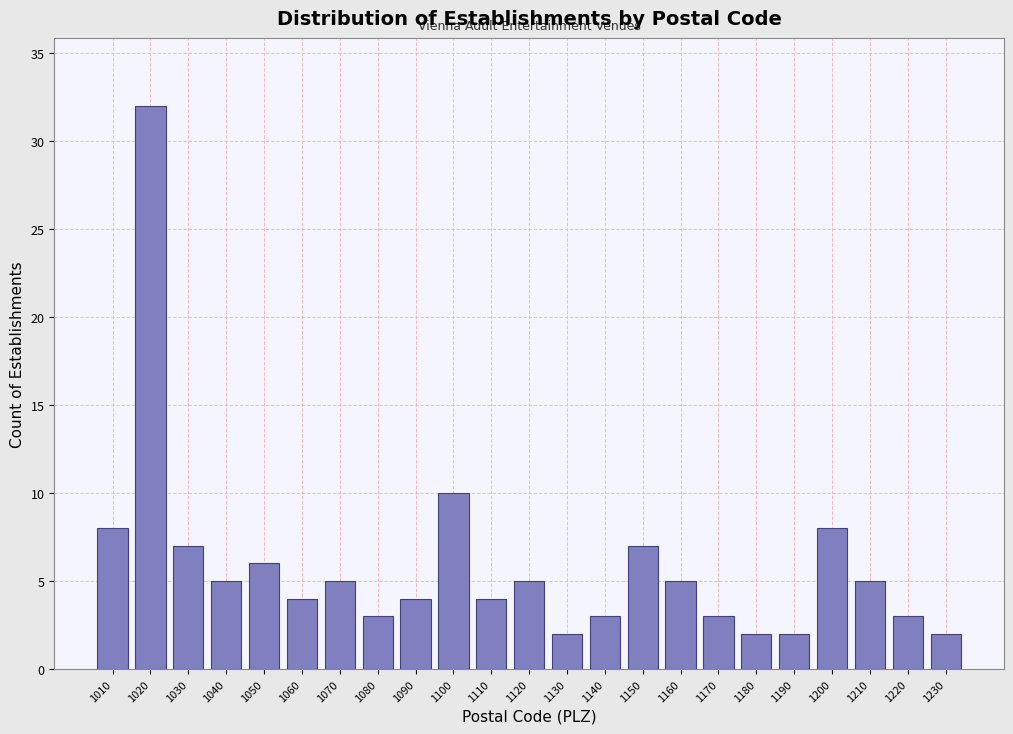

Reading right to left, transcribe all the data shown in this chart.

1230=2	1220=3	1210=5	1200=8	1190=2	1180=2	1170=3	1160=5	1150=7	1140=3	1130=2	1120=5	1110=4	1100=10	1090=4	1080=3	1070=5	1060=4	1050=6	1040=5	1030=7	1020=32	1010=8